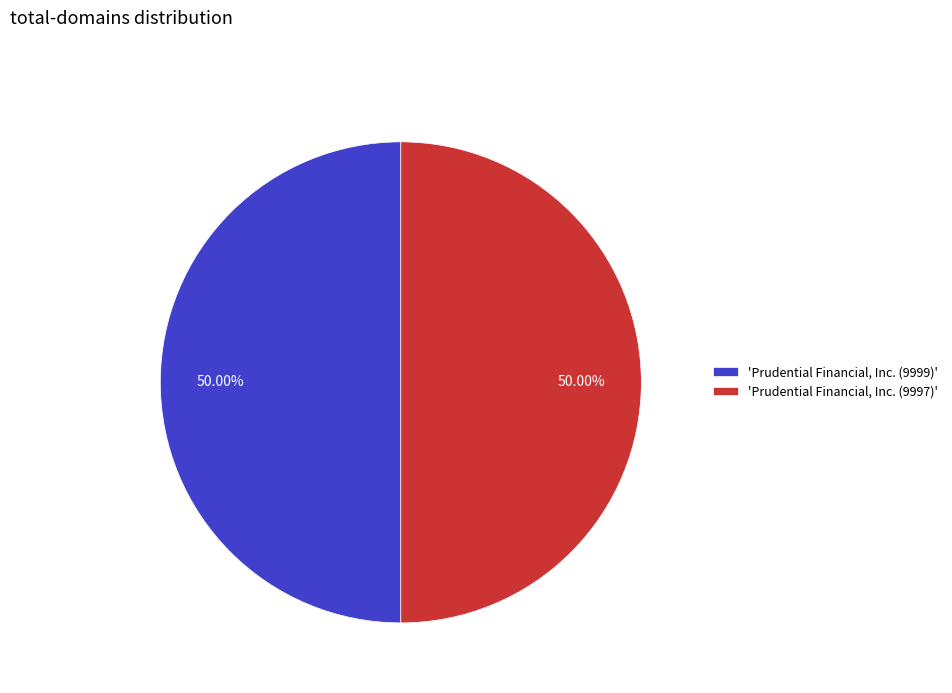

Do 'Prudential Financial, Inc. (9997)' and 'Prudential Financial, Inc. (9999)' together represent more than half of the pie?

Yes